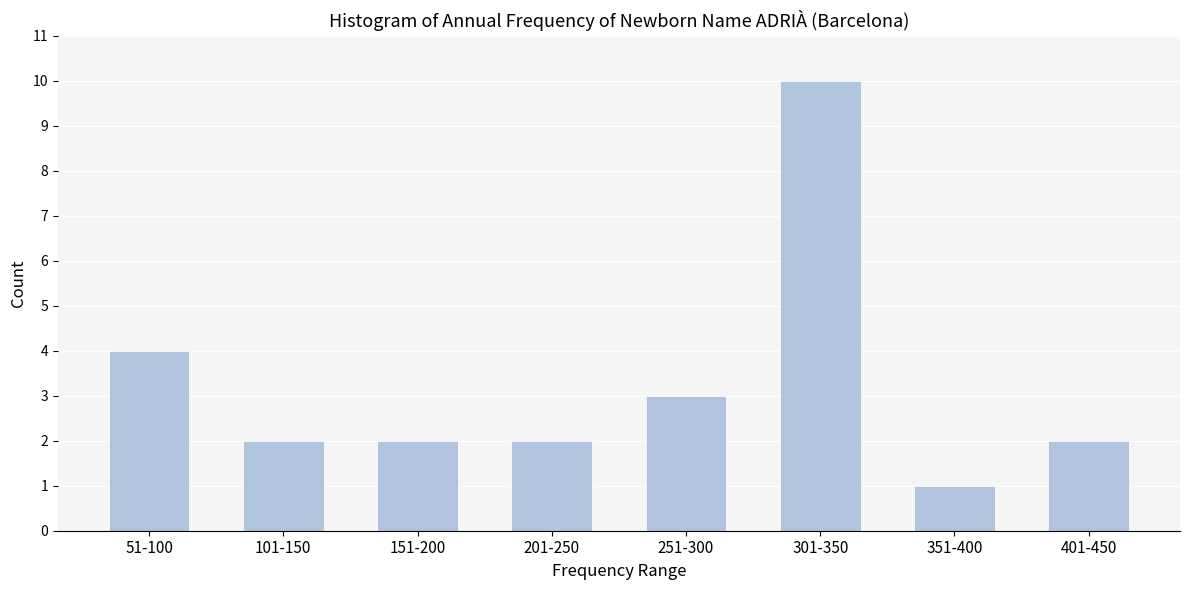

Reading left to right, extract all data points from this chart.

4	2	2	2	3	10	1	2